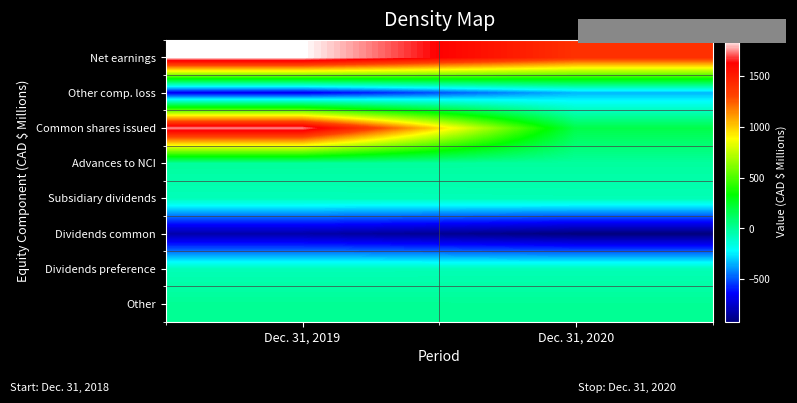

Rank the series at Dec. 31, 2019 from lowest to highest value.

Dividends common, Other comp. loss, Subsidiary dividends, Dividends preference, Advances to NCI, Other, Common shares issued, Net earnings